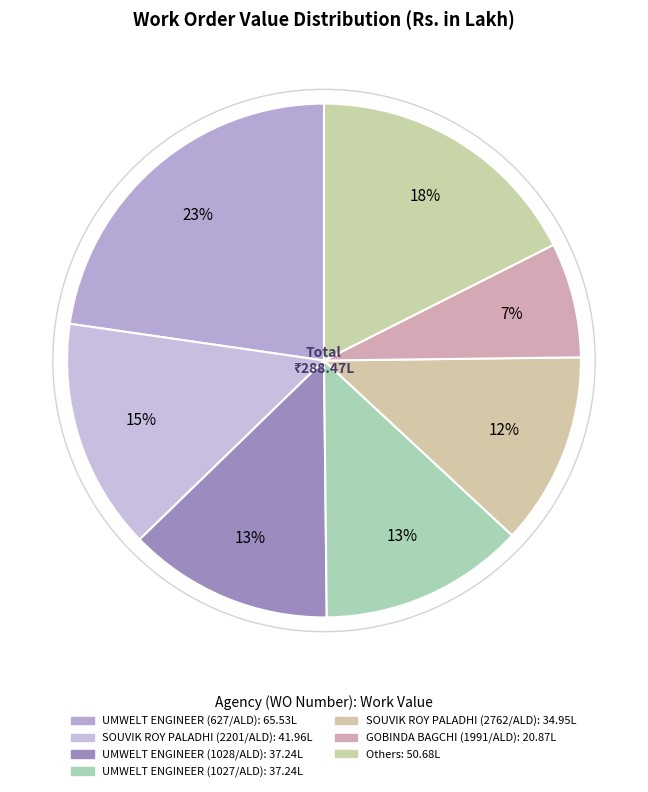

How many slices are in this pie chart?

7